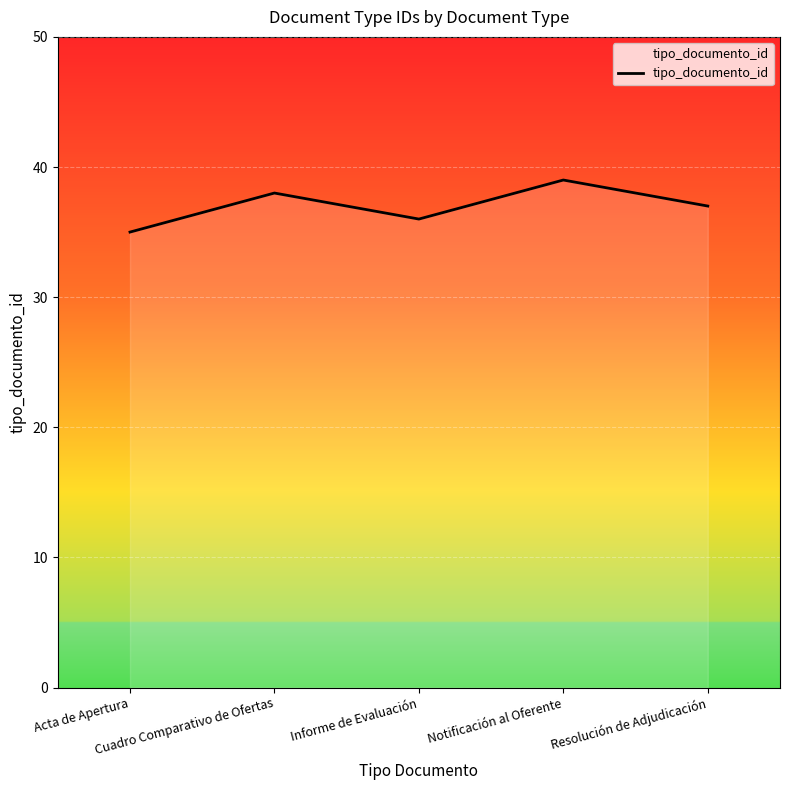

Where is the data nearest to the value 37?

Resolución de Adjudicación